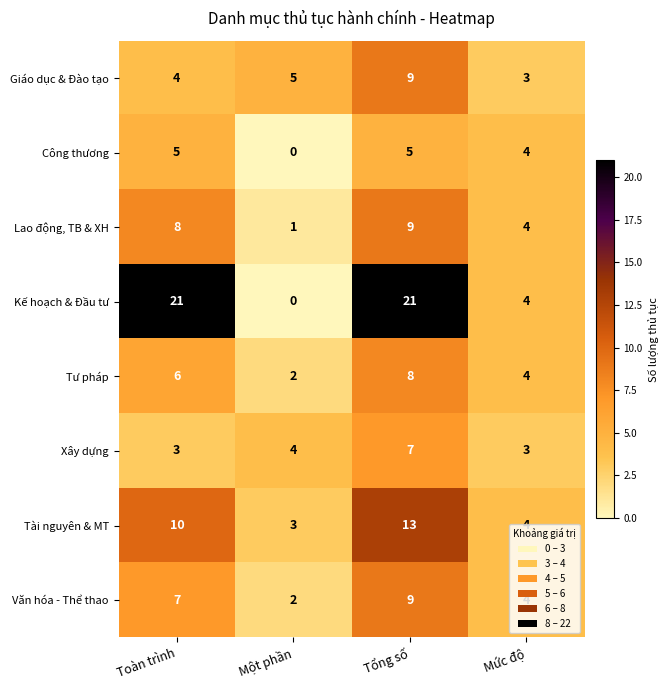

What is the sum of all Giáo dục & Đào tạo values?

21